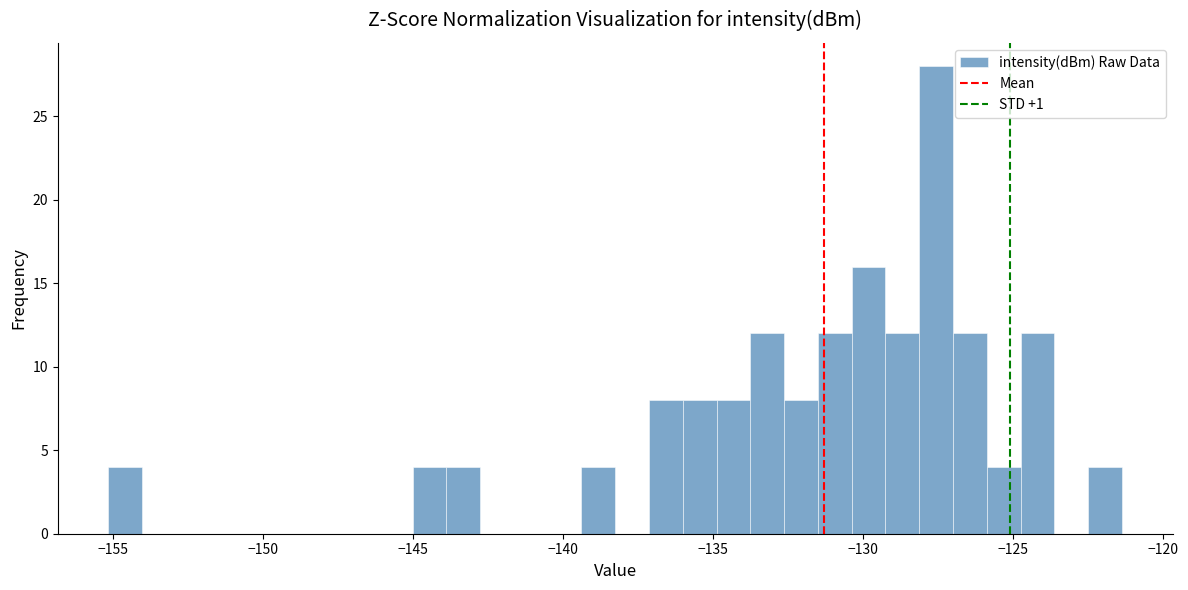

Read against the x-axis, roughly where is the centre of the tallest bar?

-127.5